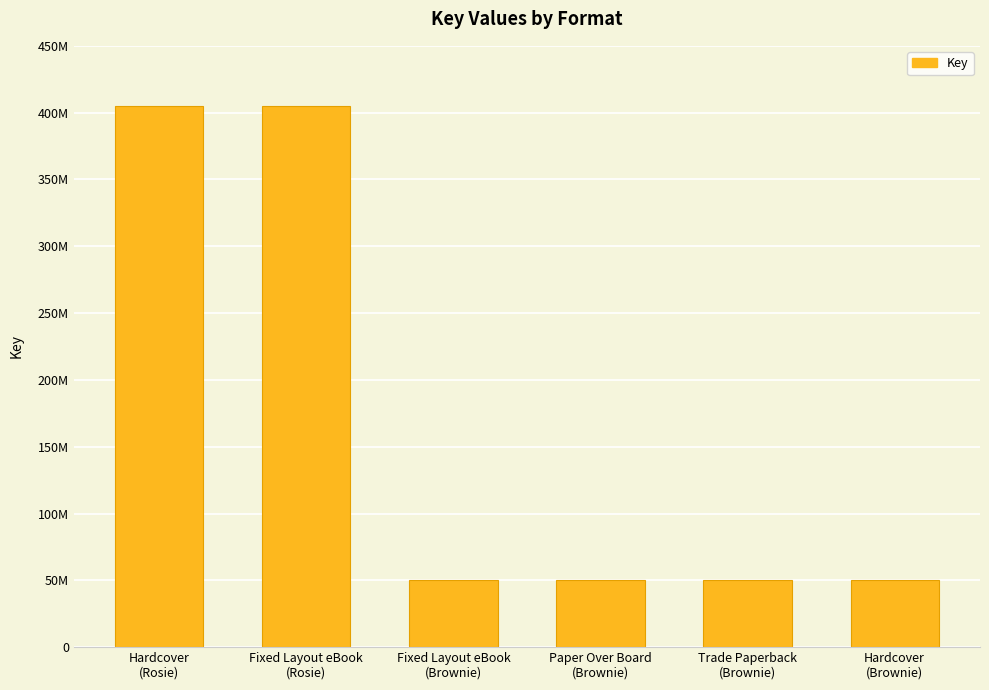

What is the value of the 3rd bar from the left?

49965381